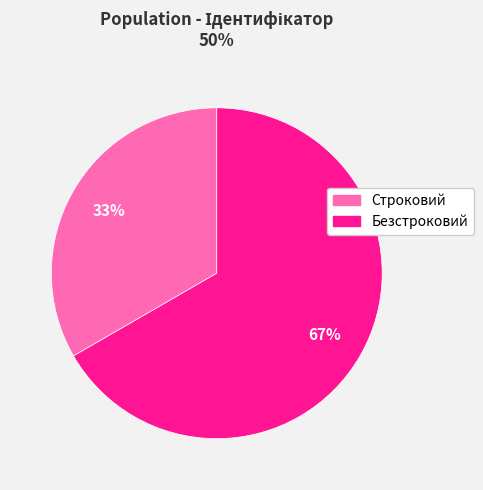

Count the number of slices in the pie.

2